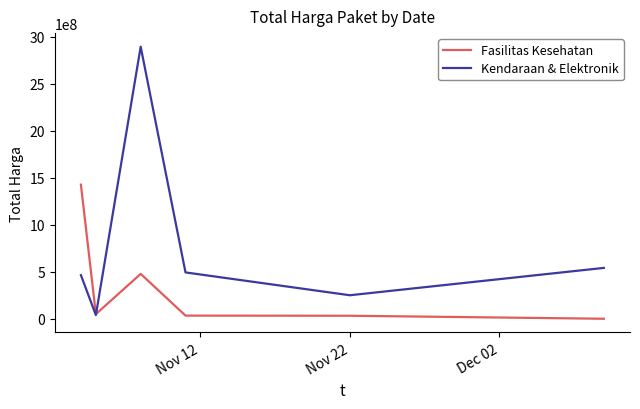

True or false: Kendaraan & Elektronik has more than 1 points higher than both neighbors.

False